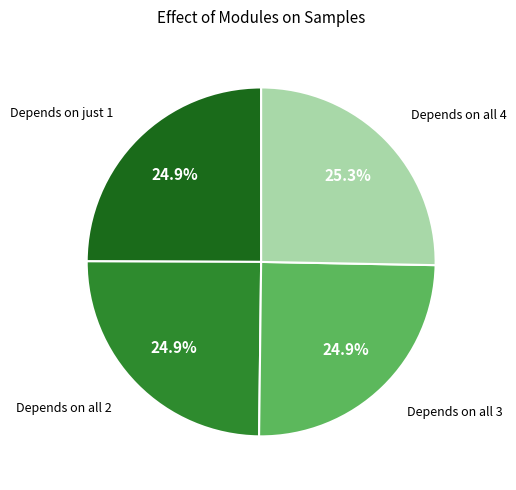

Is there a majority slice in this chart?

No